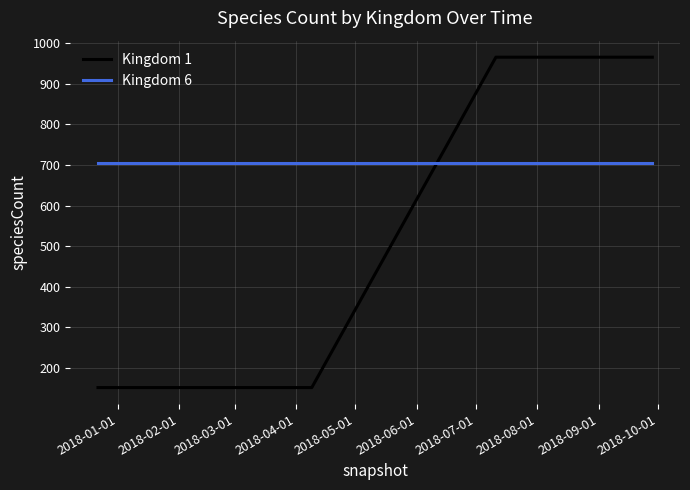

Which series ends up on top after the final intersection of Kingdom 6 and Kingdom 1?

Kingdom 1